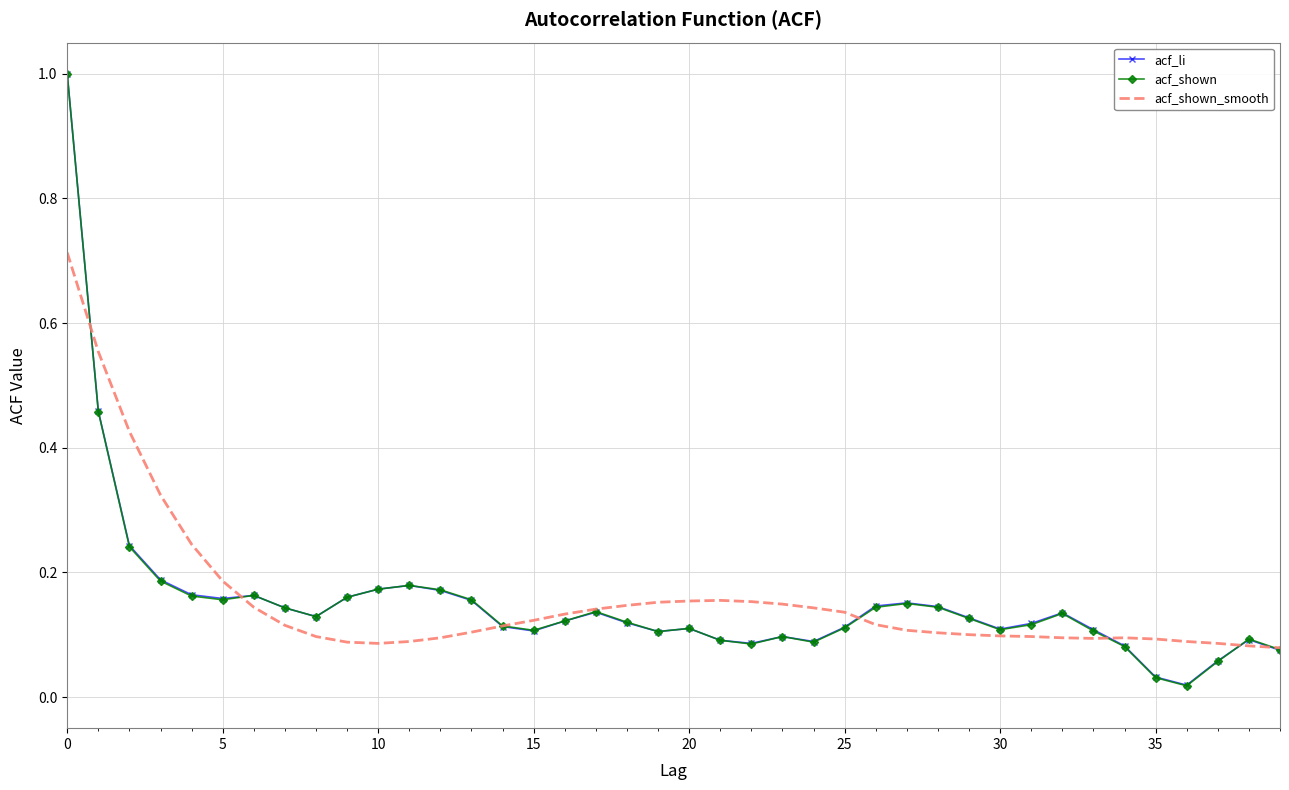

How many categories are shown in the chart?

40